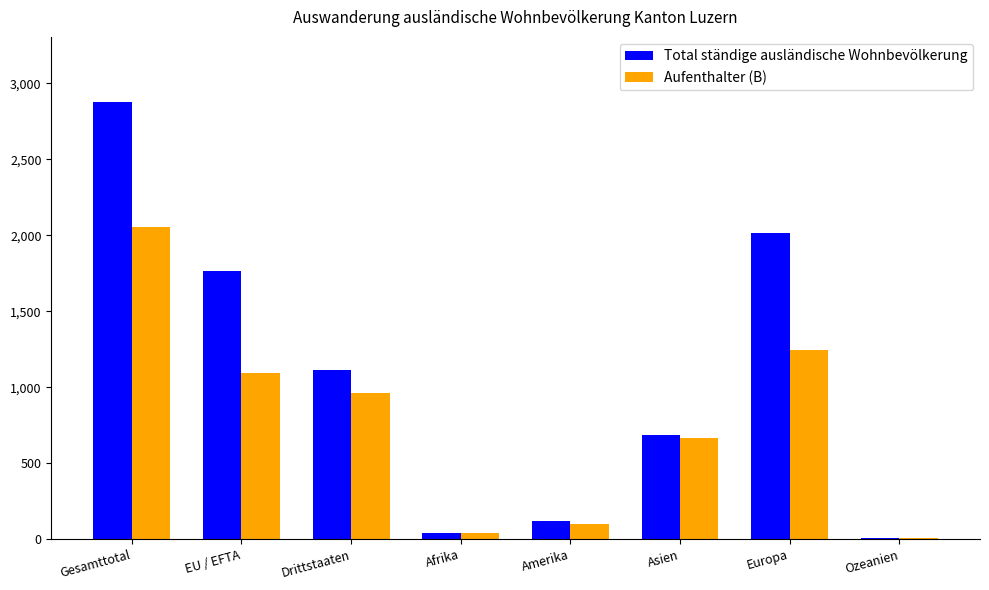

What is the highest value of the Aufenthalter (B) series?

2055